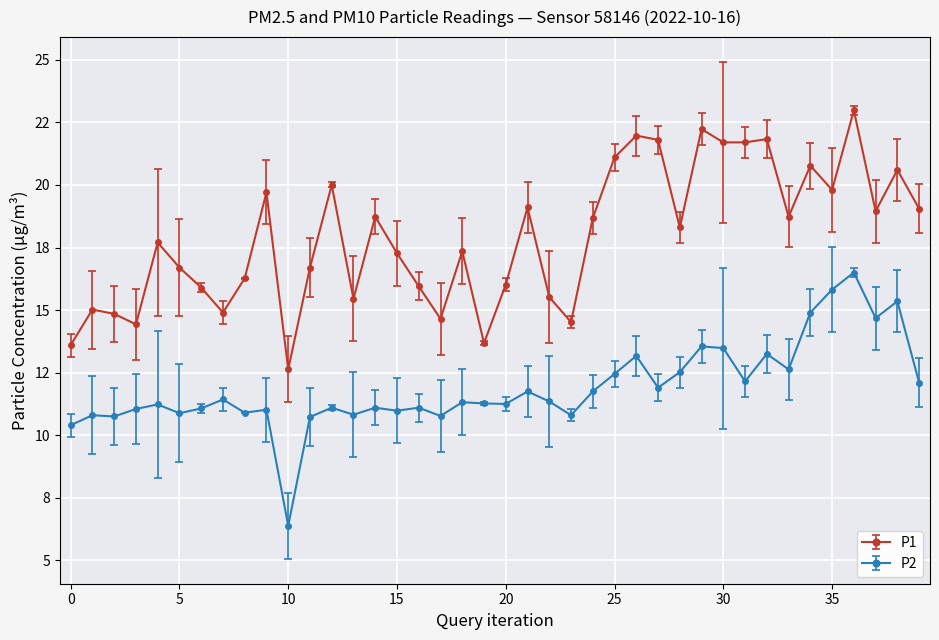

What is the average value of the P1 series?

17.9